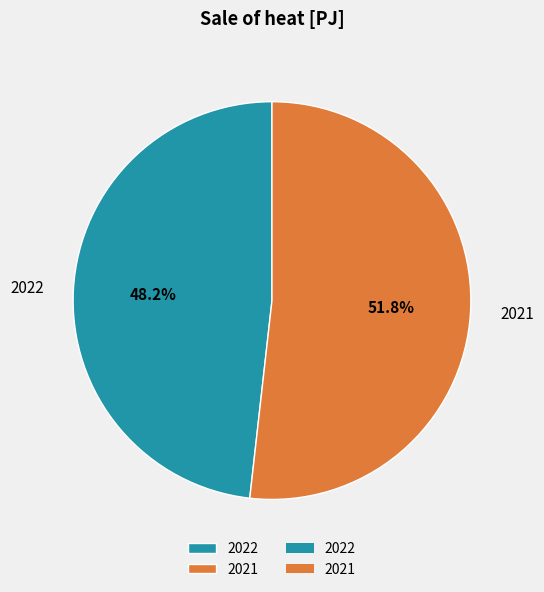

What is the total percentage of 2022 and 2021?

100.0%